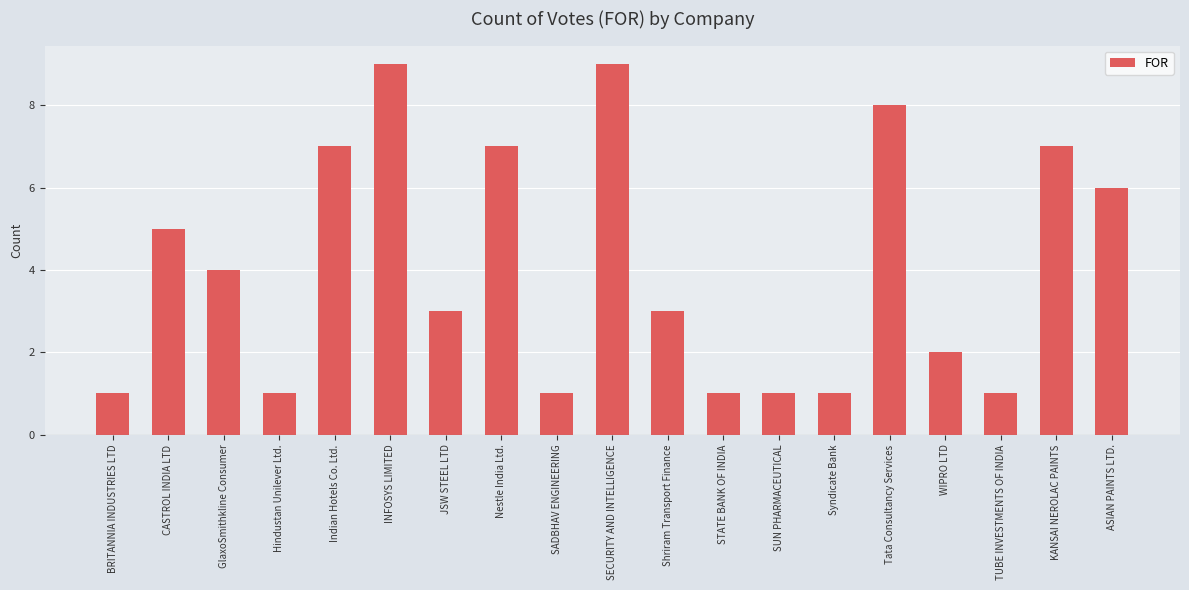

What is the label of the 18th bar from the left?

KANSAI NEROLAC PAINTS